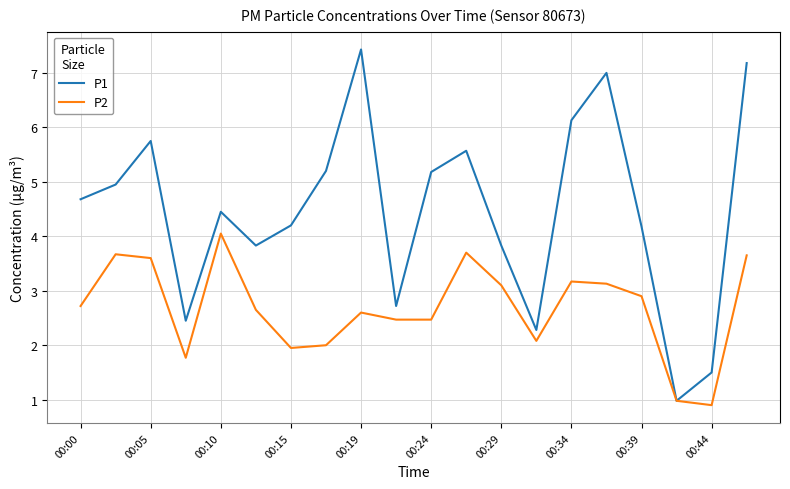

What is the maximum value shown in the chart?

7.4